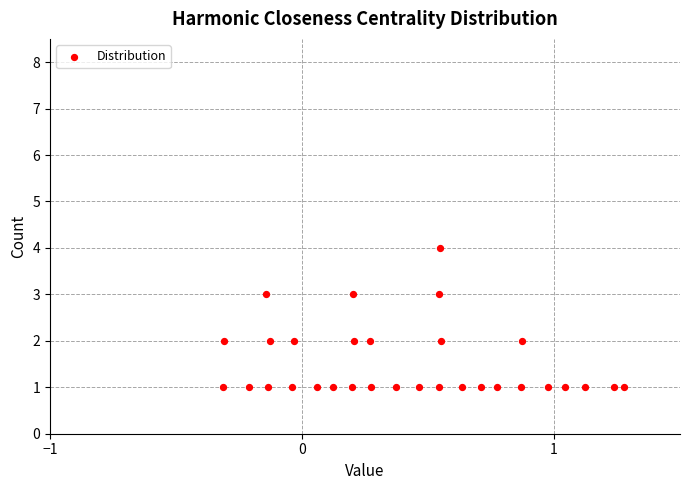

What is the range of Y values (max minus min)?

3